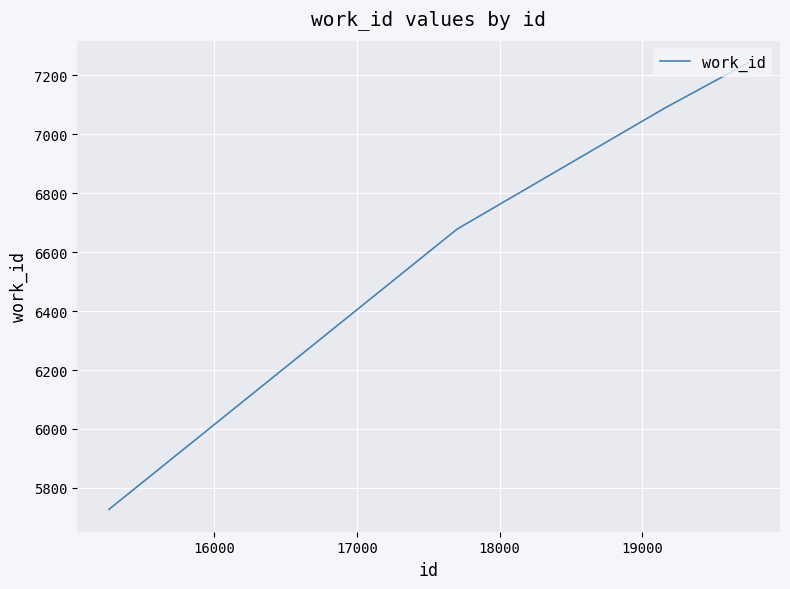

True or false: the data has more than 1 interior local peaks.

False